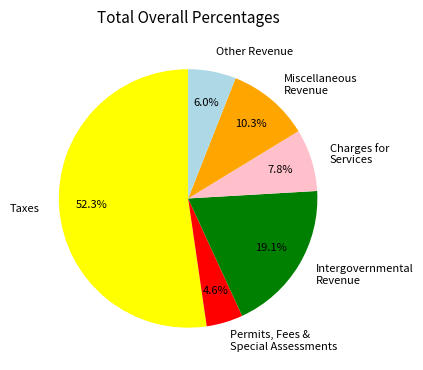

How many segments does this pie chart have?

6